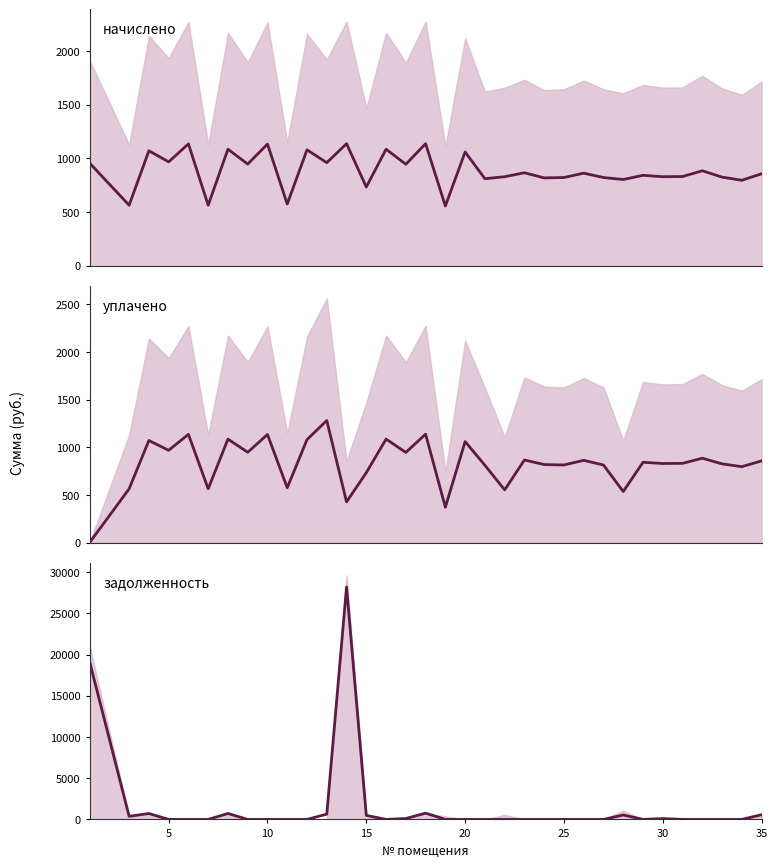

True or false: уплачено (median) and начислено (median) cross at least once.

True